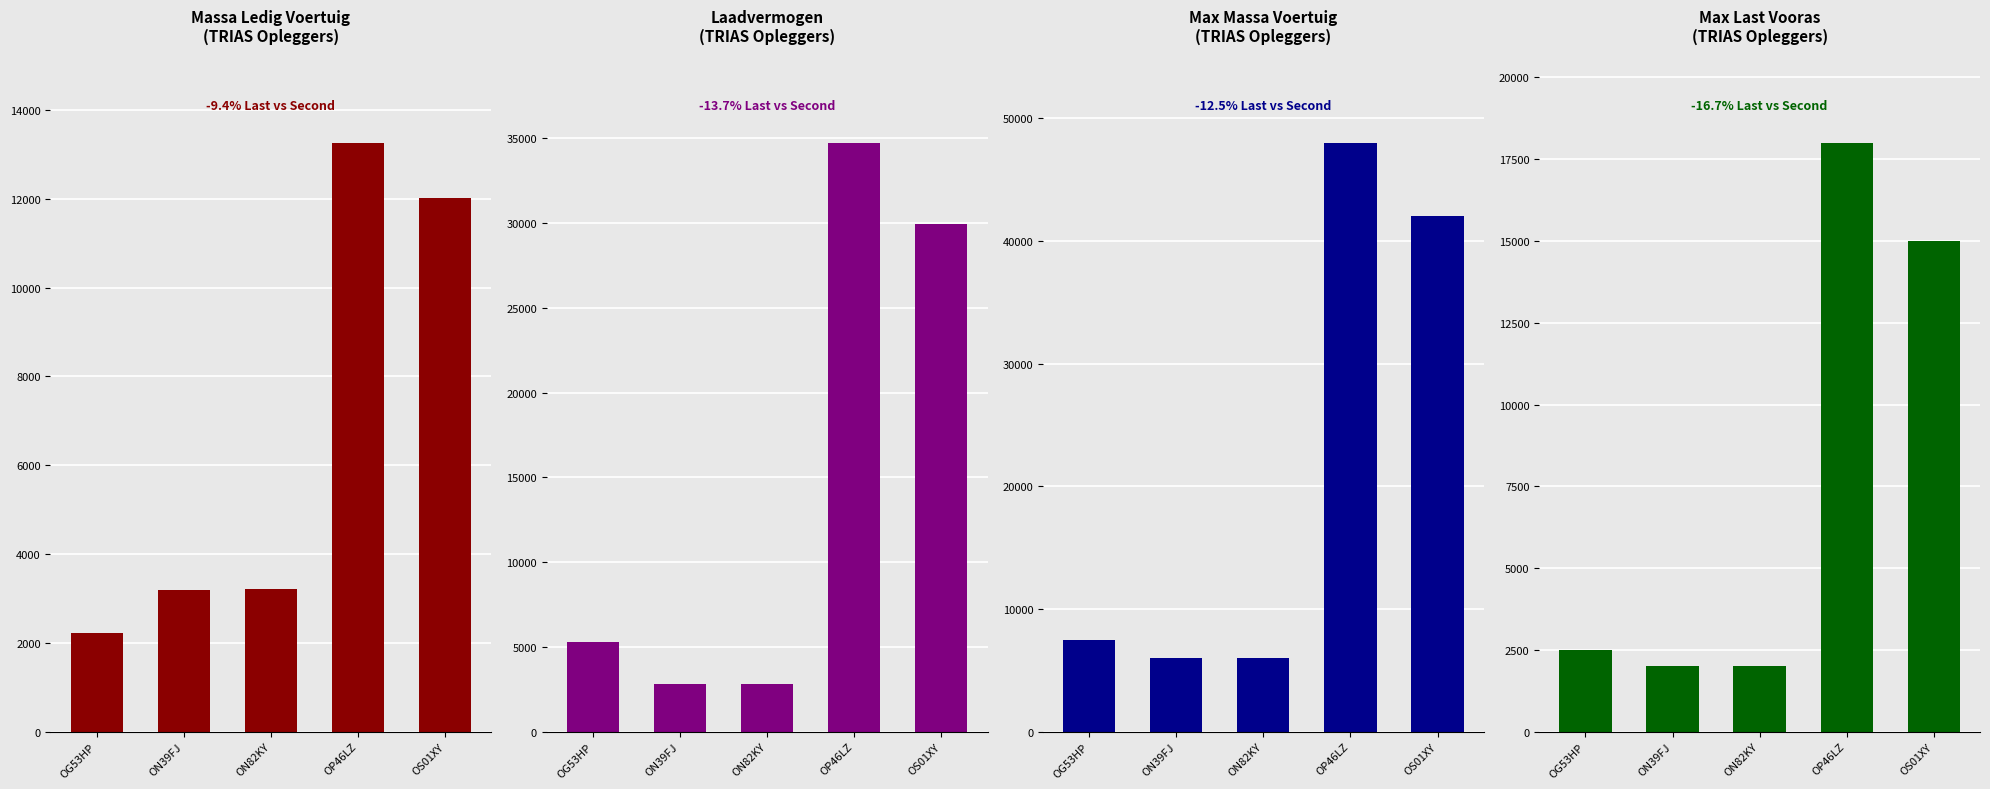

What is the label of the 5th bar from the left?

OS01XY